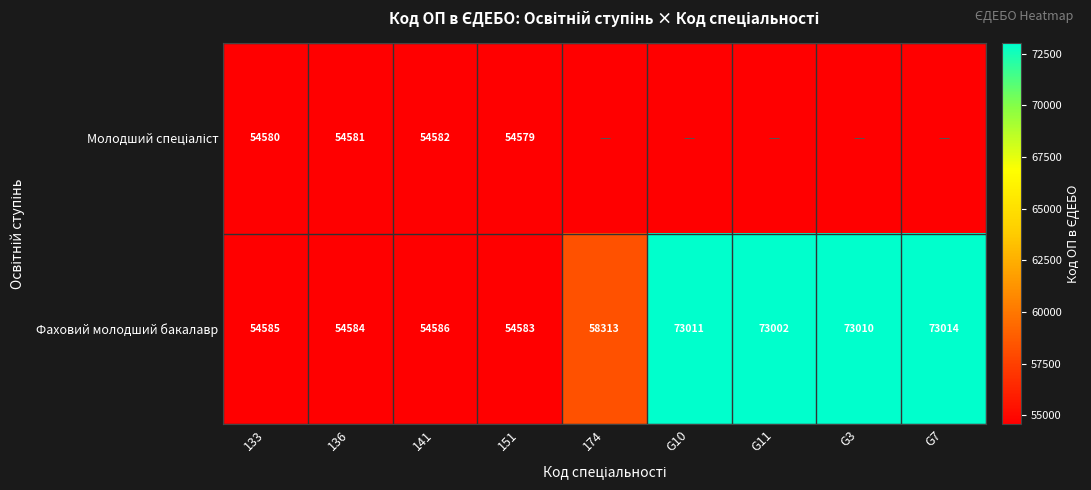

What is the difference between the Фаховий молодший бакалавр values at 133 and G3?

18425